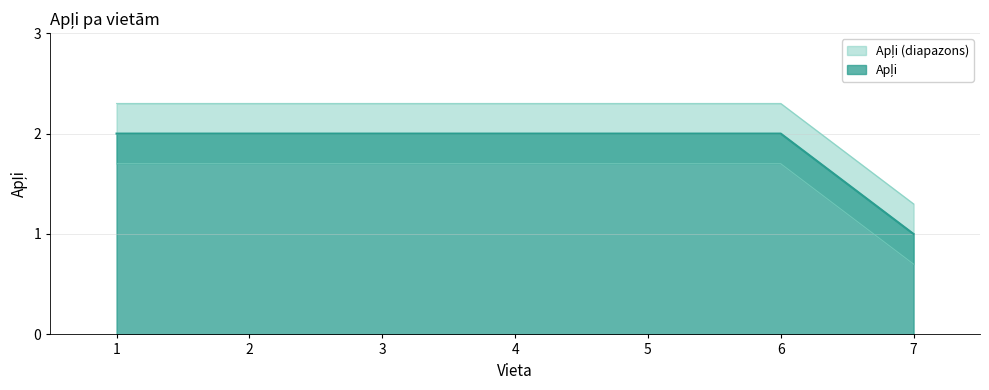

Does the chart display data point markers on the line(s)?

No